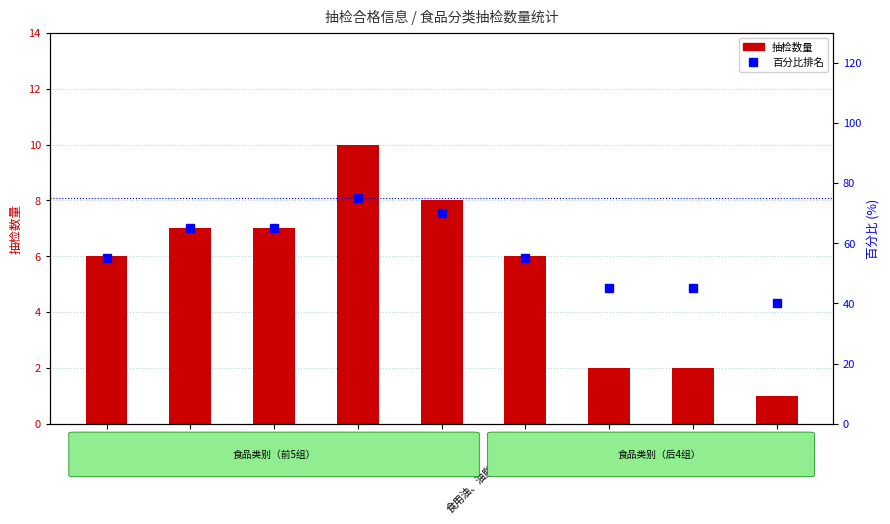

What position from the left is 乳制品?

5